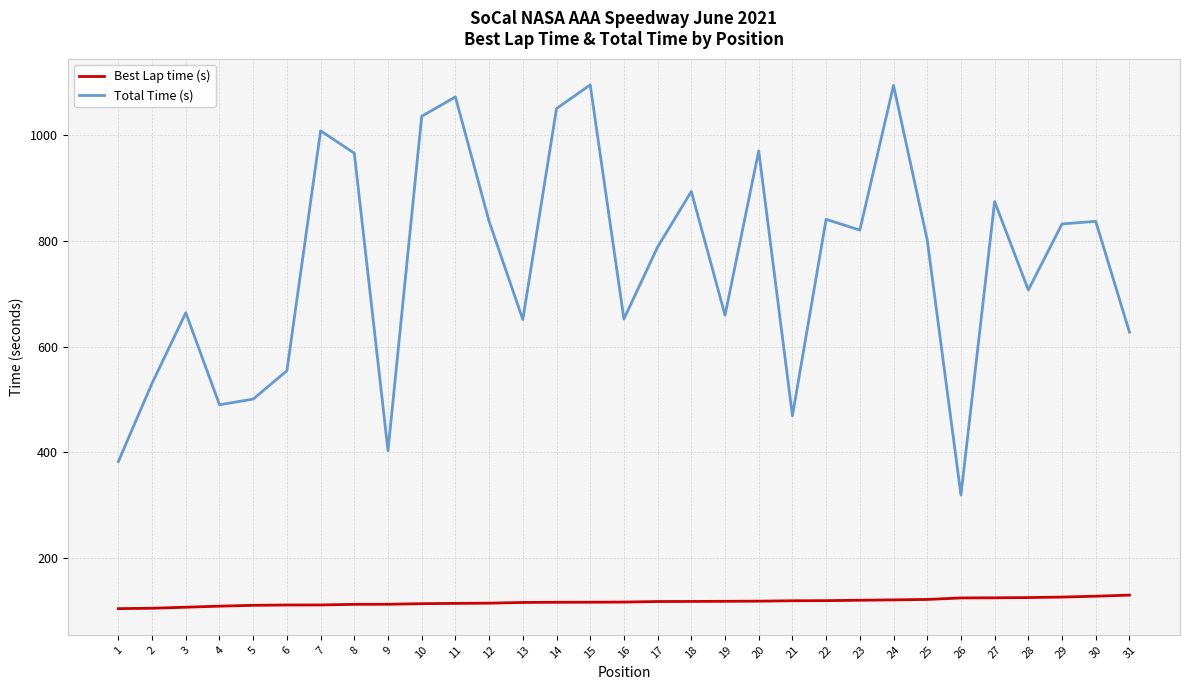

At which label is Total Time (s) closest to 707?

28